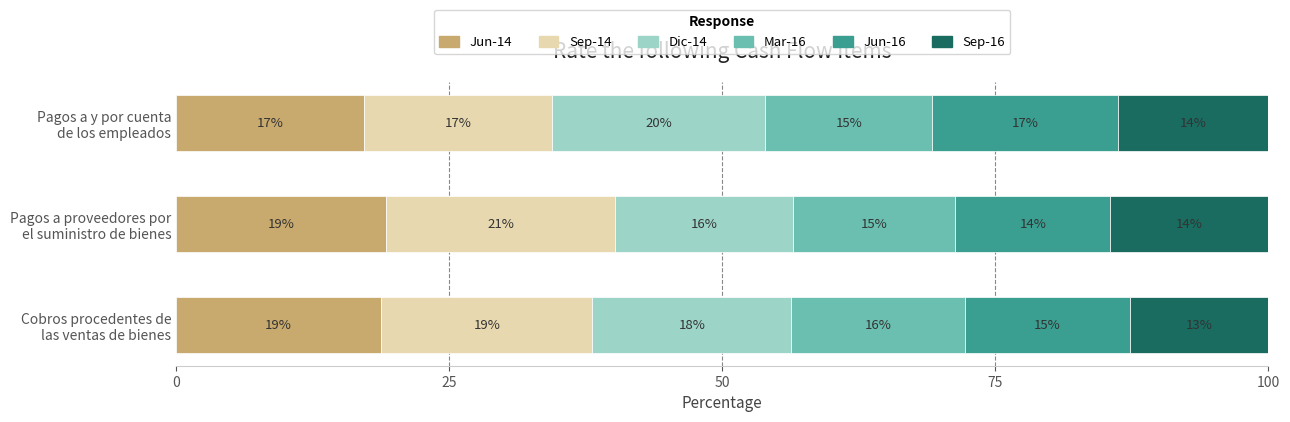

What are all the series names shown in the legend?

Jun-14, Sep-14, Dic-14, Mar-16, Jun-16, Sep-16